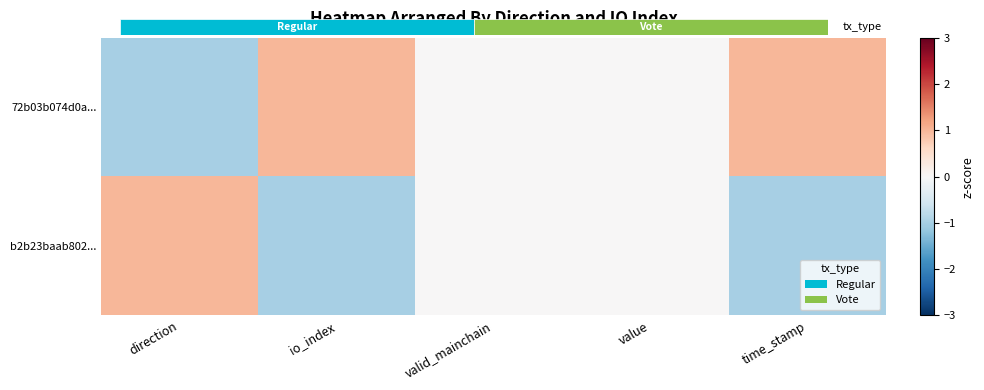

At how many categories does at least one series exceed 0?

3